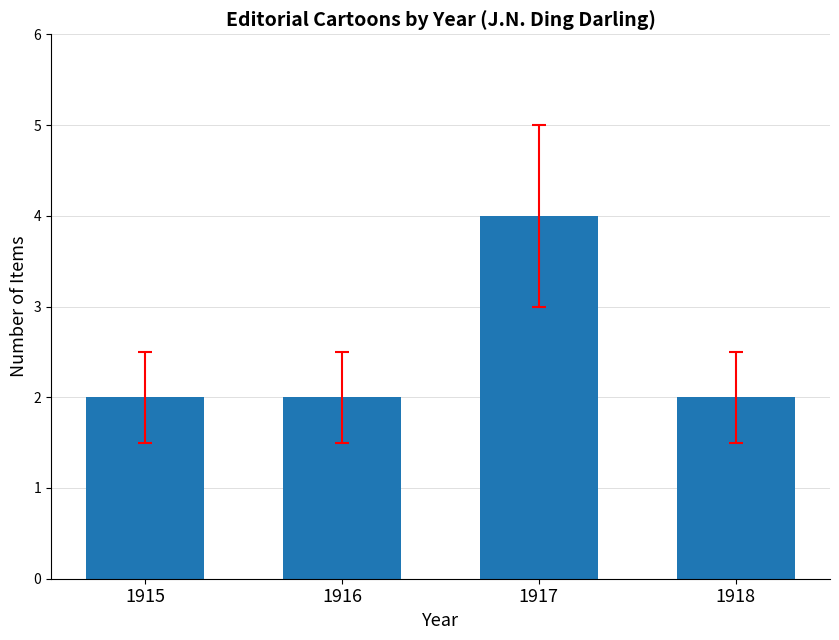

What is the smallest value displayed?

2